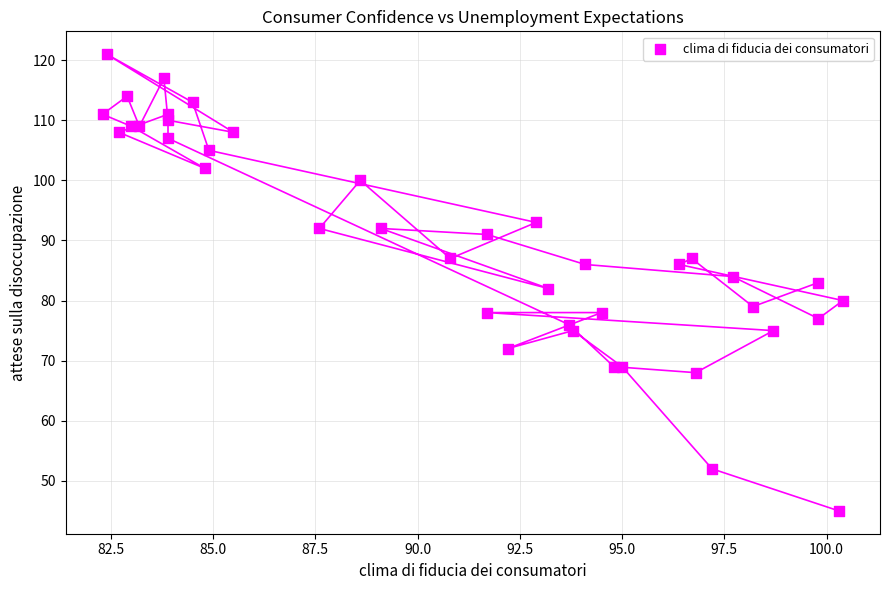

What is the range of Y values (max minus min)?

76